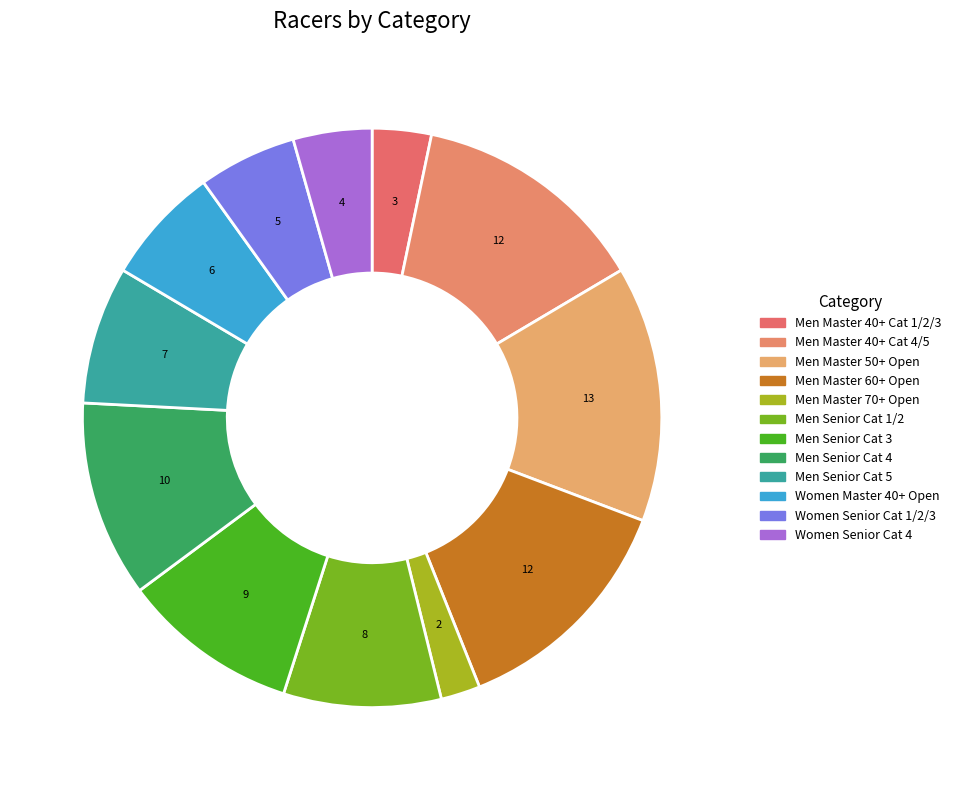

What is the ratio of the value at Men Master 40+ Cat 4/5 to the value at Men Master 60+ Open?

1.0